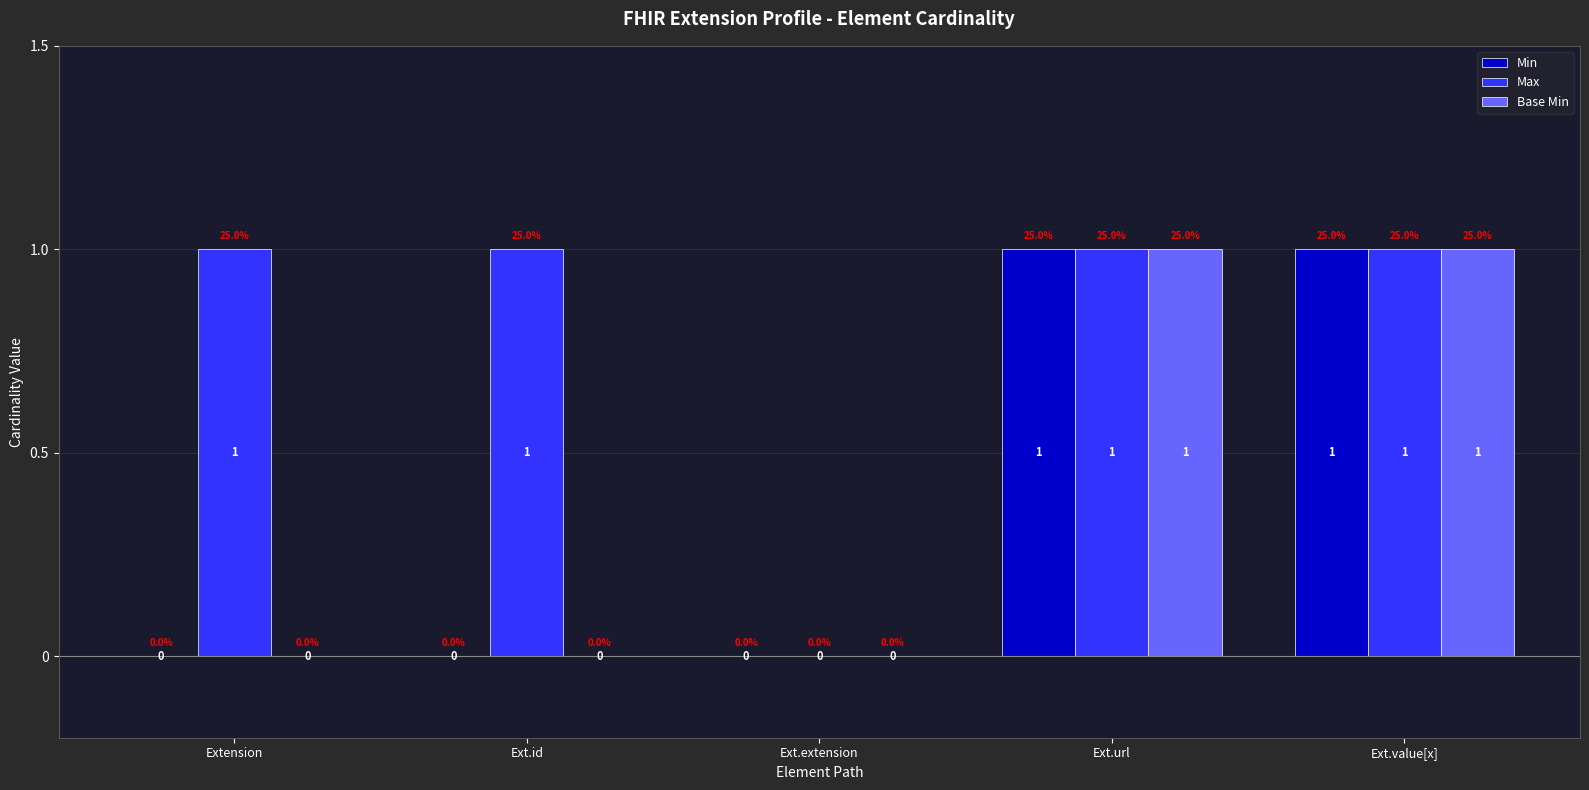

What is the total value across all series at Ext.value[x]?

3